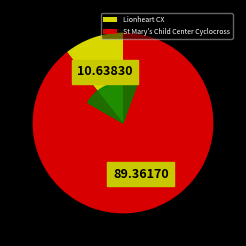

Which slice is the largest?

St Mary's Child Center Cyclocross